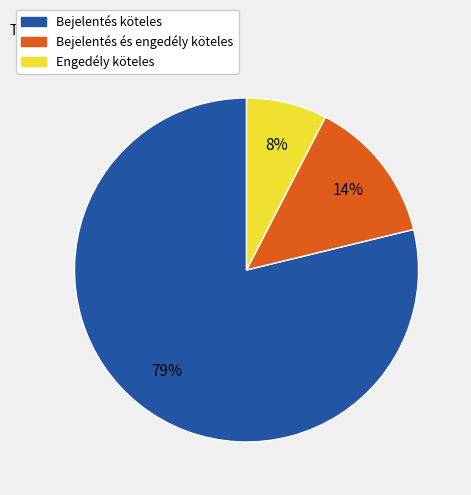

Count the number of slices in the pie.

3